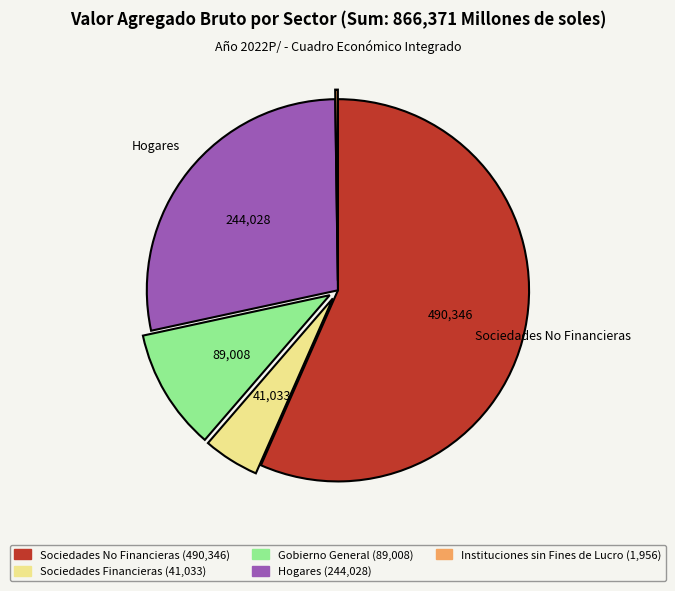

Is Gobierno General the majority of the pie?

No